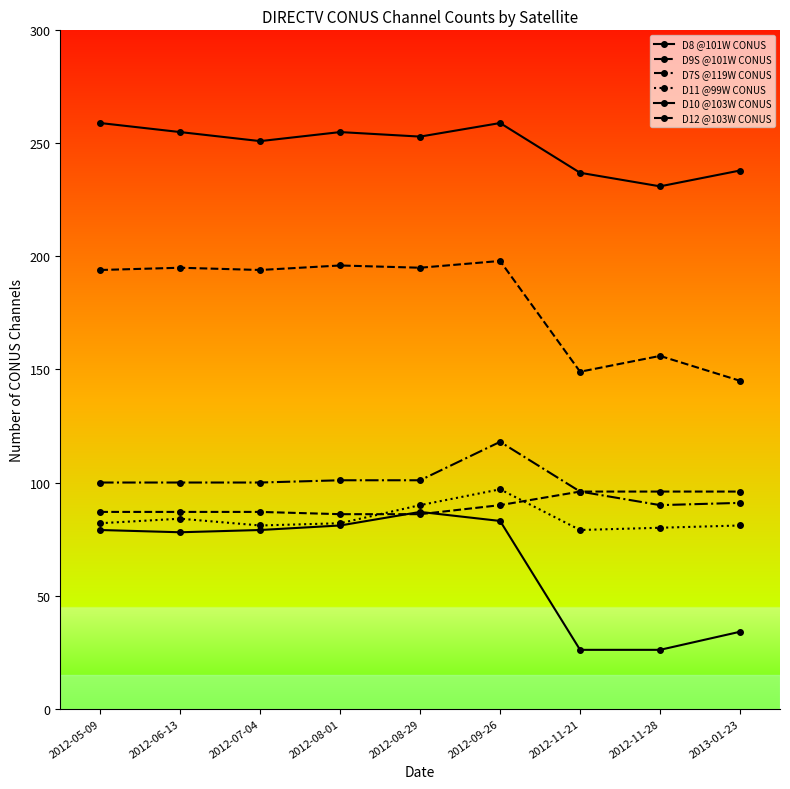

Which label corresponds to the largest value in the chart?

2012-05-09